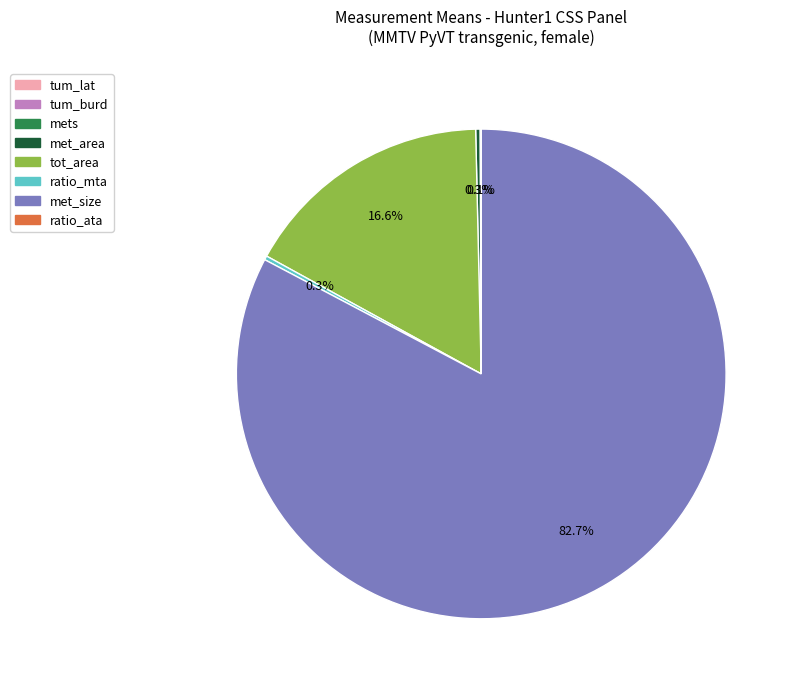

Which category has the biggest portion of the pie?

met_size